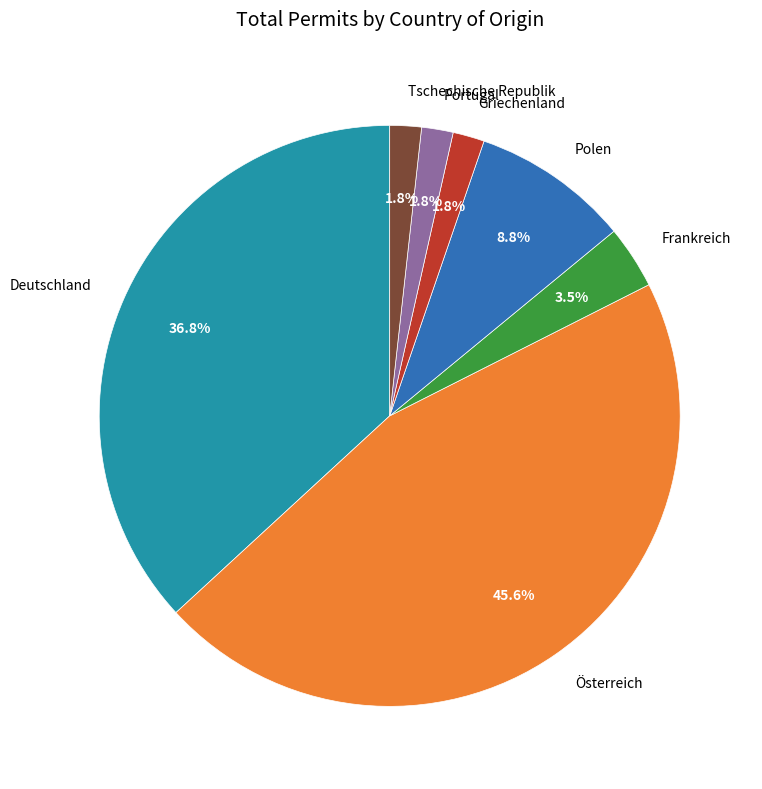

Do Griechenland and Portugal together represent more than half of the pie?

No